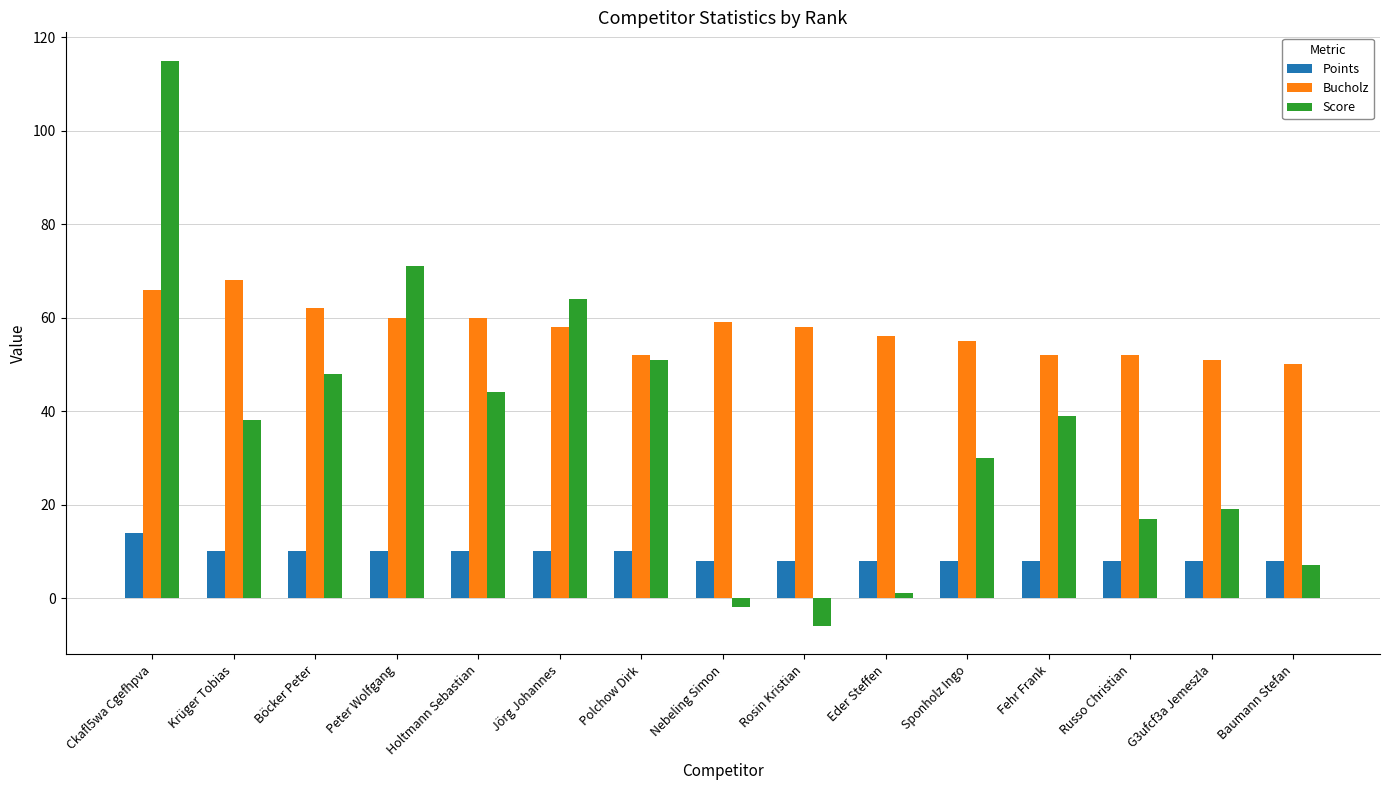

How many categories are shown in the chart?

15